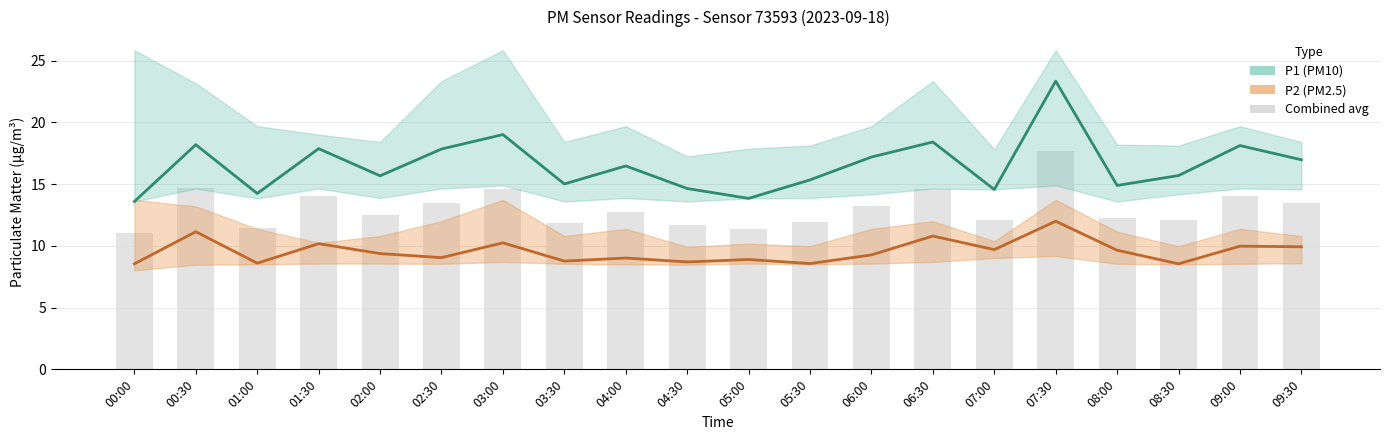

At which label does P2 reach its peak?

07:30